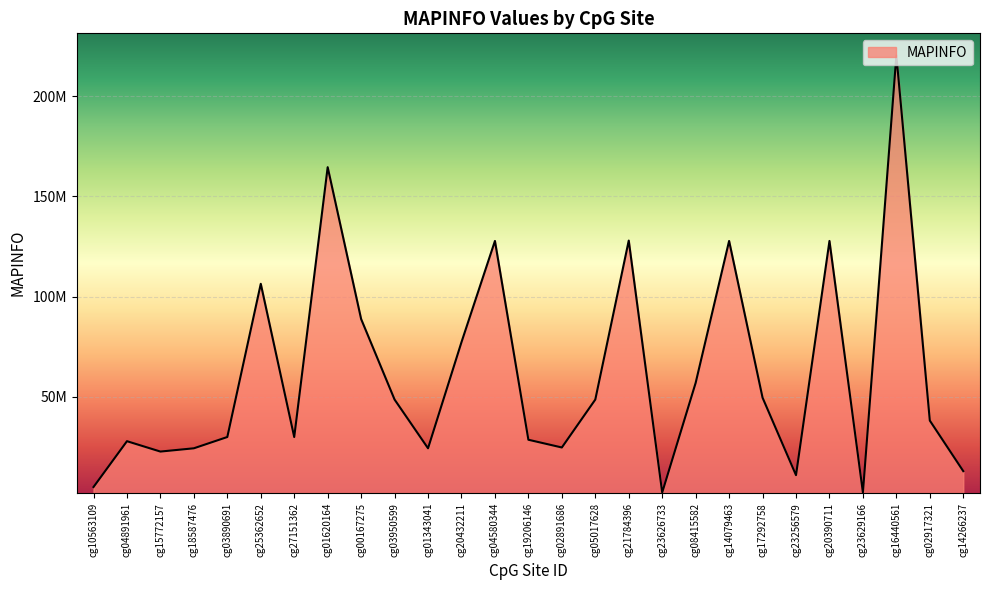

What is the approximate value at cg27151362, to the nearest 10?

30023520